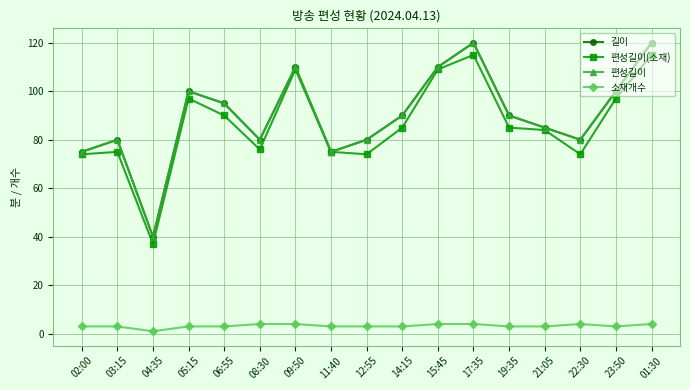

Is this an area chart (filled region under the line)?

No